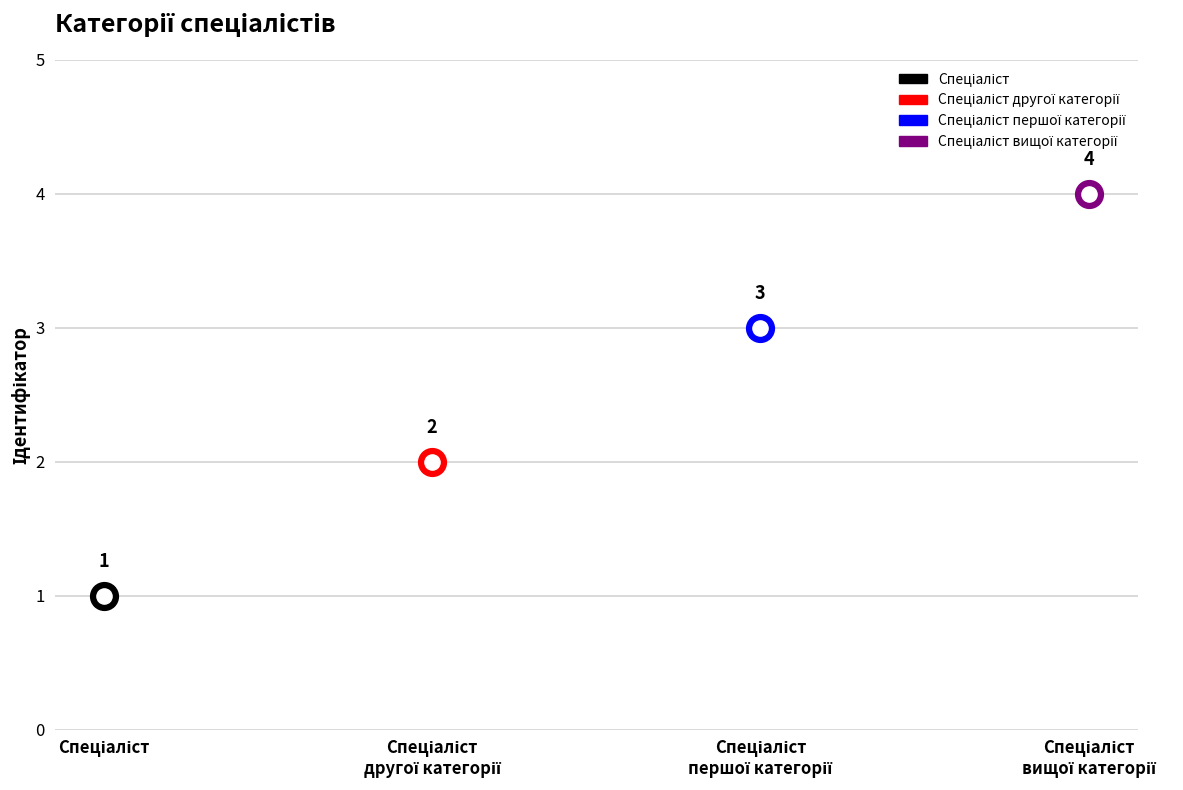

What is the change in value from Спеціаліст другої категорії to Спеціаліст першої категорії?

+1